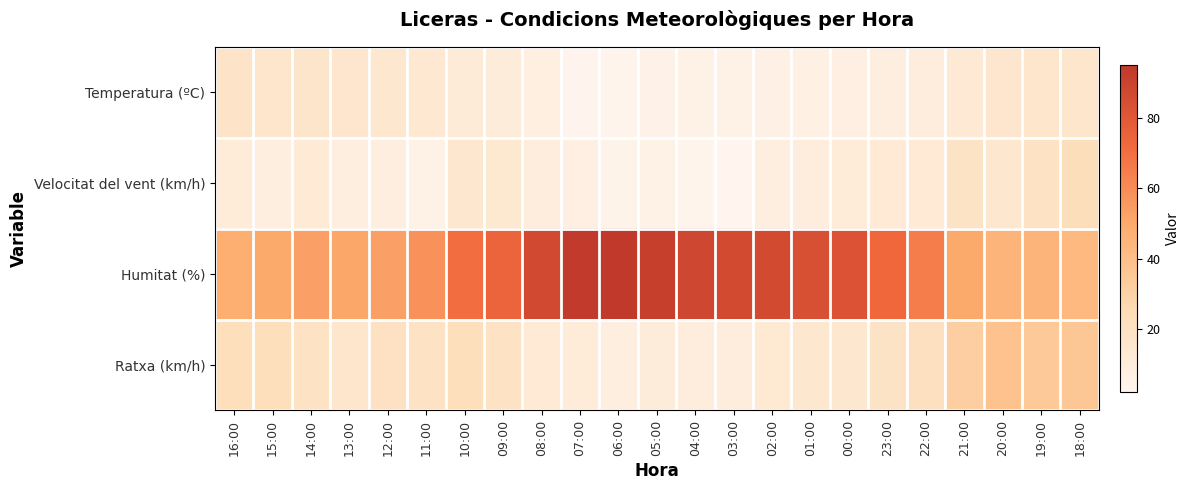

Between 08:00 and 02:00, which series saw the biggest shift?

Temperatura (ºC)